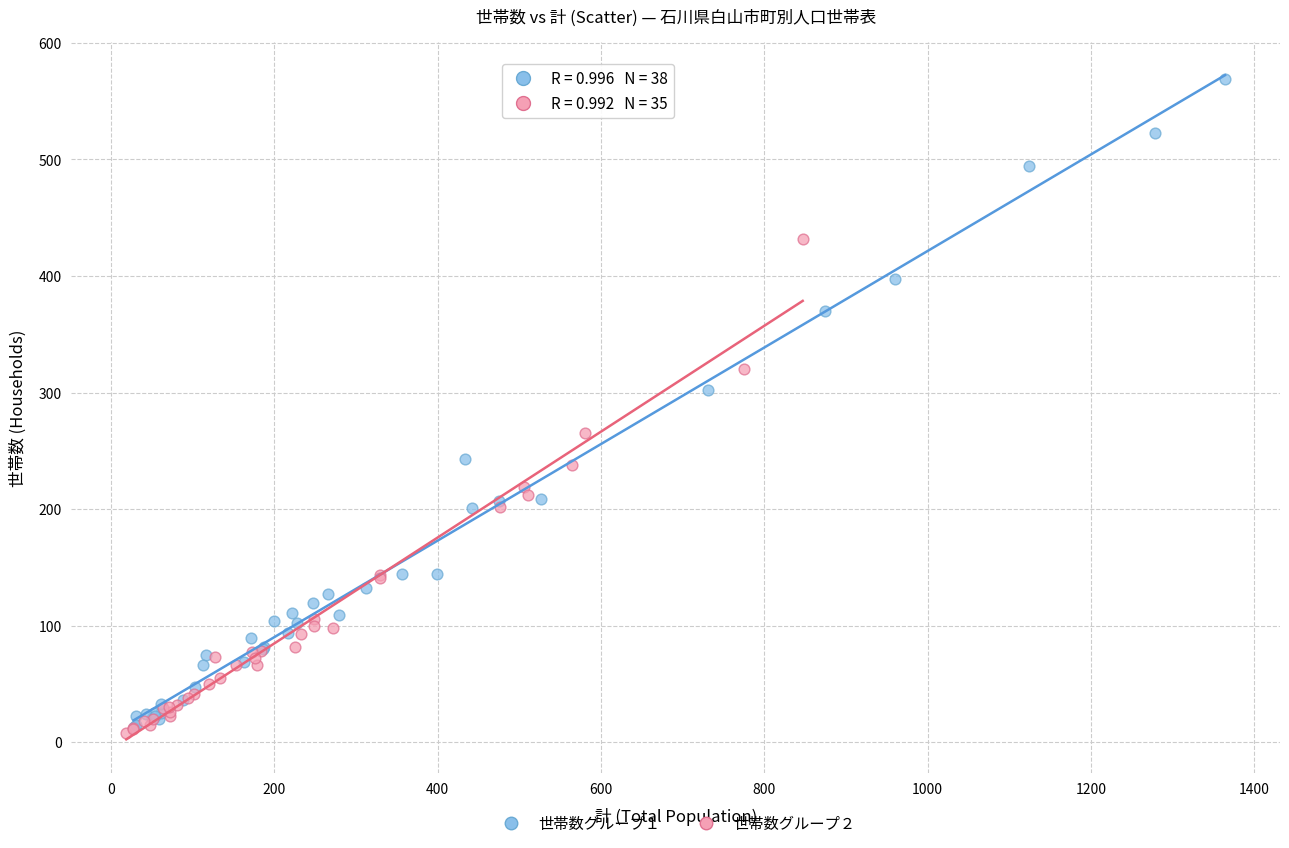

Which series reaches the maximum Y coordinate?

世帯数グループ１